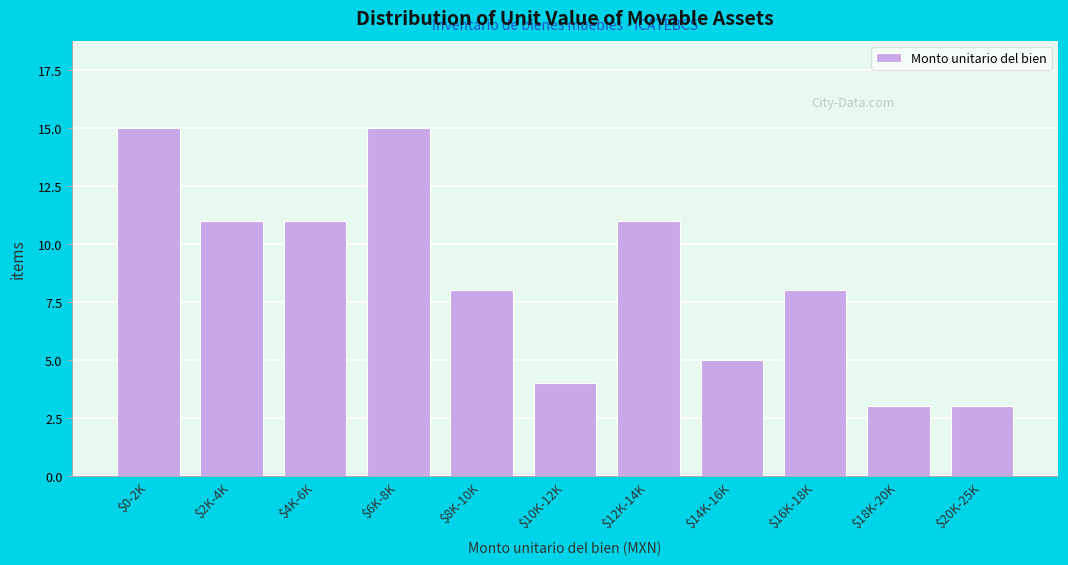

Reading left to right, extract all data points from this chart.

15	11	11	15	8	4	11	5	8	3	3